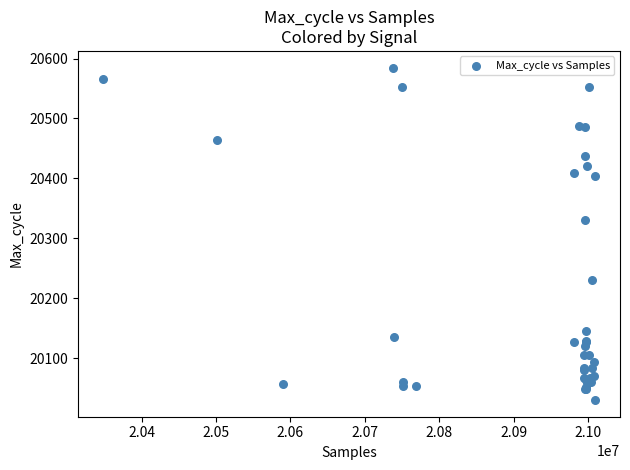

What Y value in the scatter plot is closest to 20307?

20331